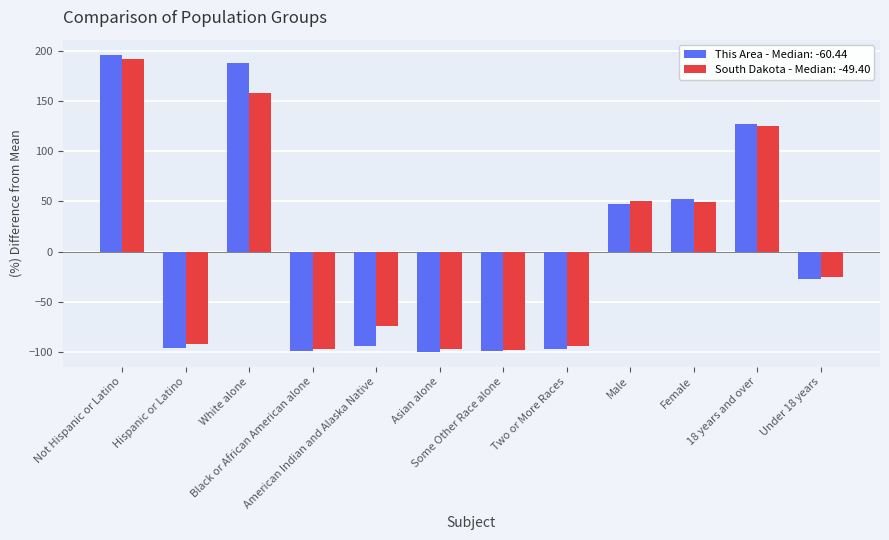

At which category does the chart reach its peak across all series?

Not Hispanic or Latino